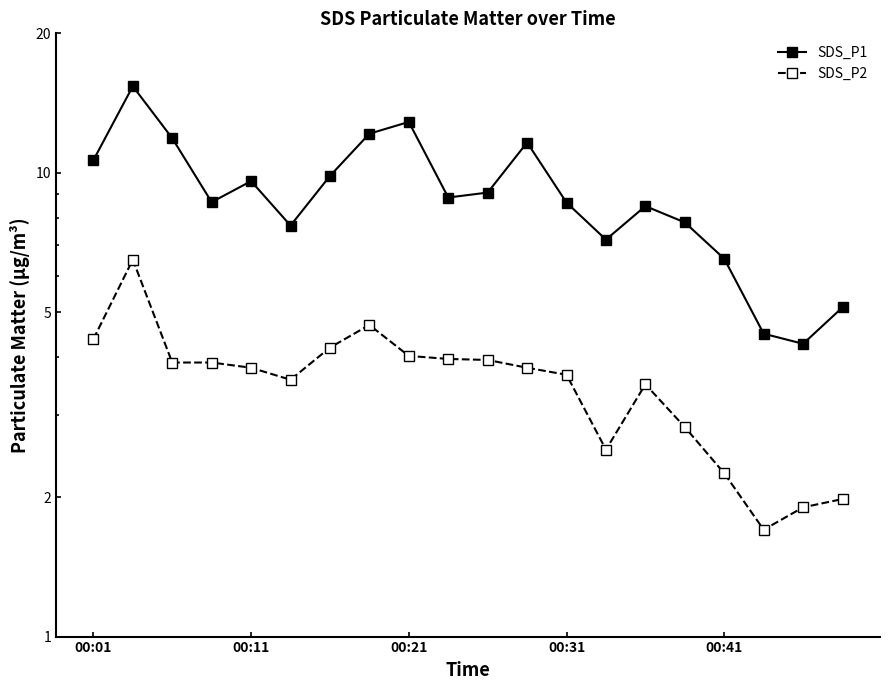

Is the value of SDS_P2 at 6 greater than the value of SDS_P1 at 9?

No